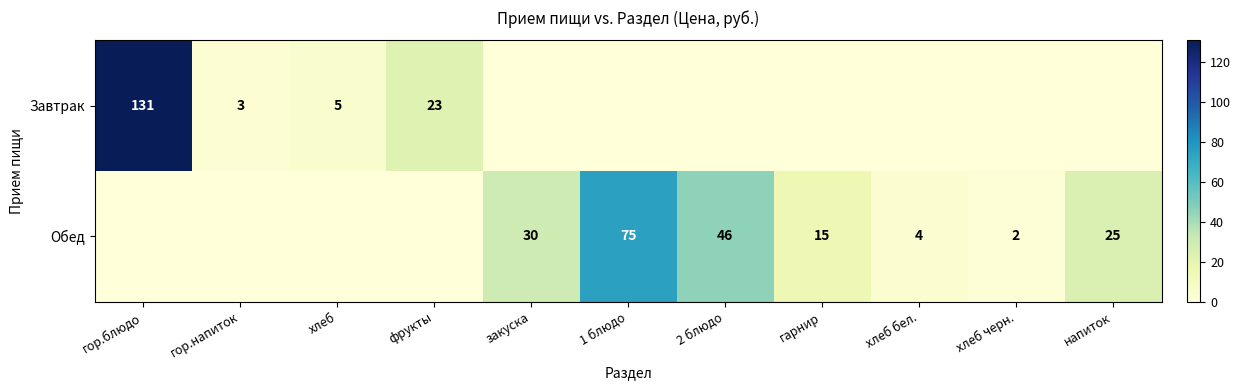

Is the value of Завтрак at гор.напиток greater than the value of Обед at закуска?

No